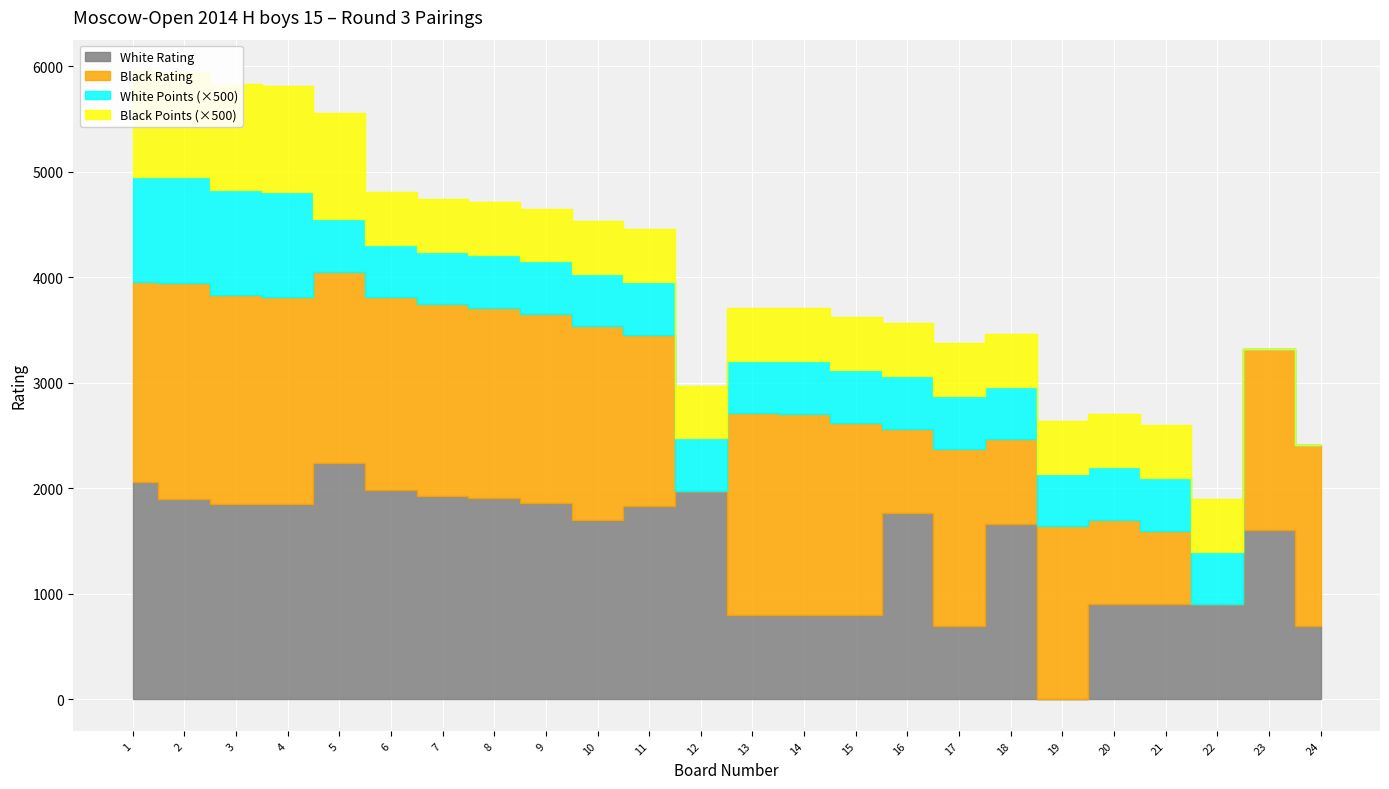

True or false: White Points has more than 0 points higher than both neighbors.

False